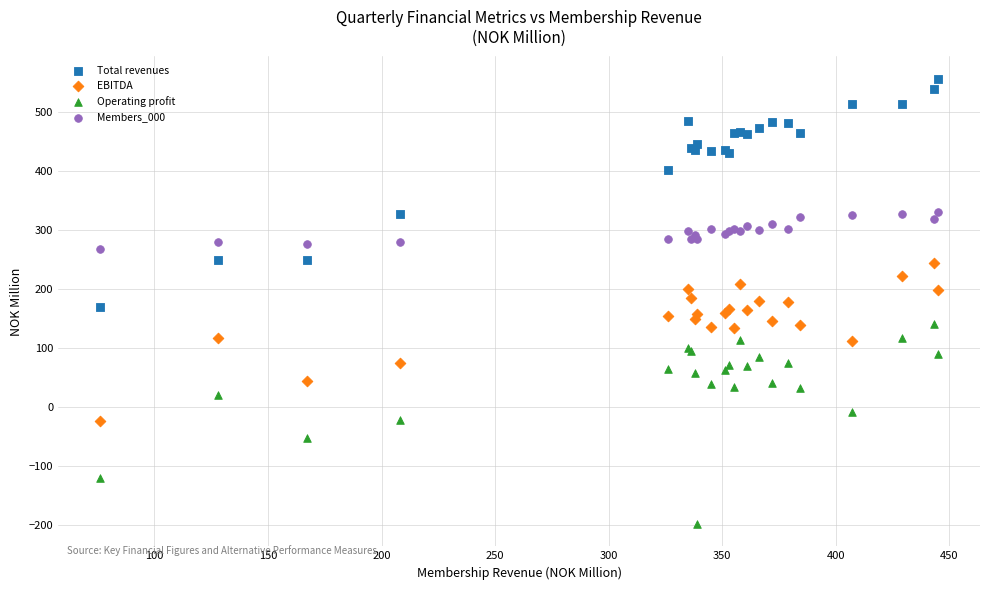

Which series reaches the minimum Y coordinate?

Operating profit